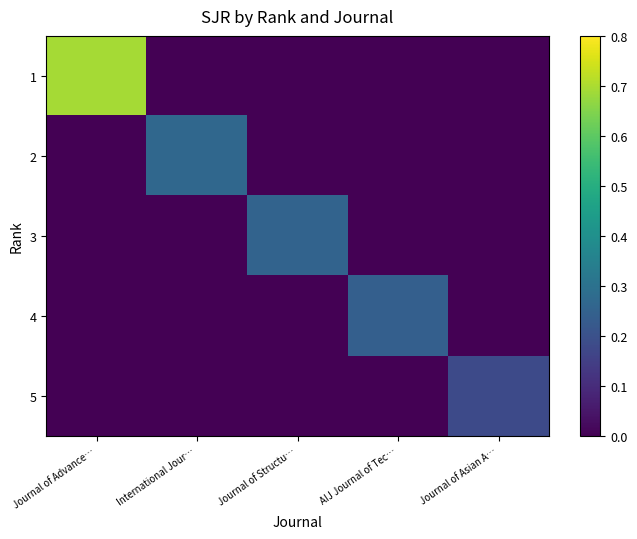

What is the spread (max minus min) of values at Journal of Asian A…?

0.2